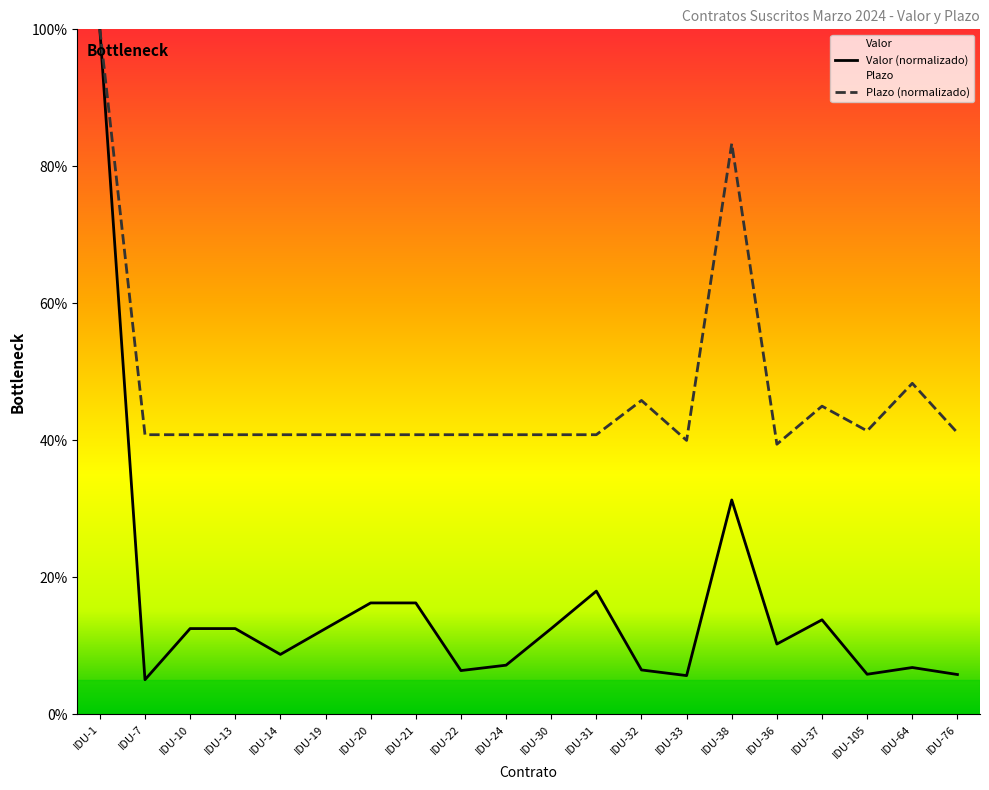

Between IDU-19 and IDU-30, which series saw the biggest shift?

Valor